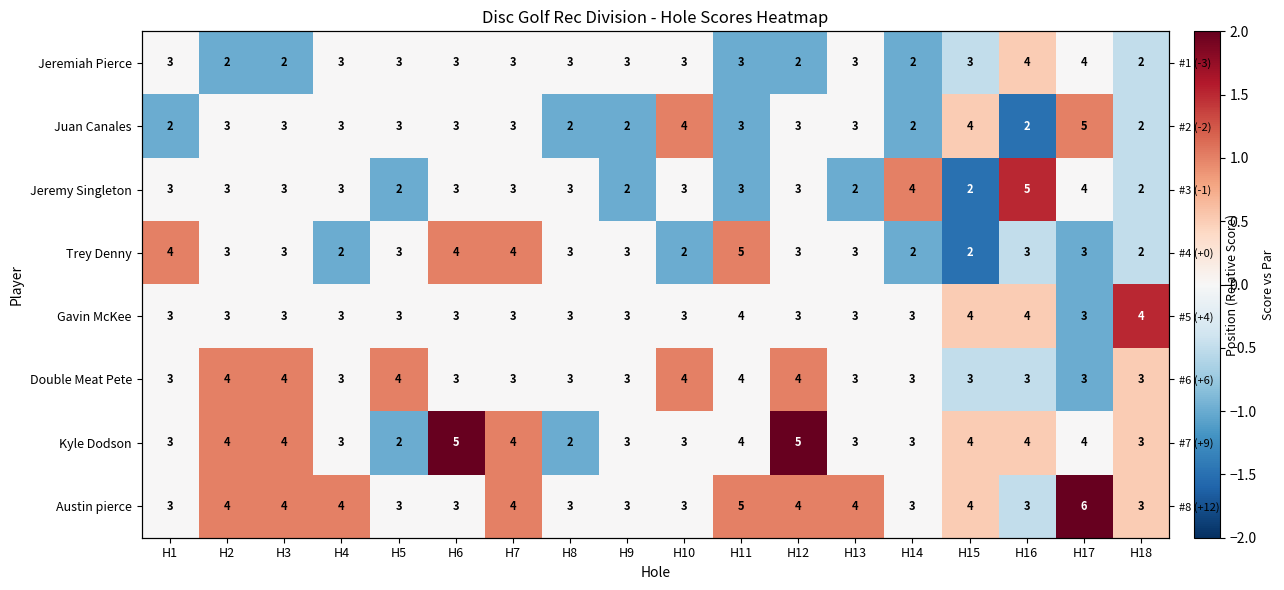

Which series has the largest range (max minus min)?

Jeremy Singleton